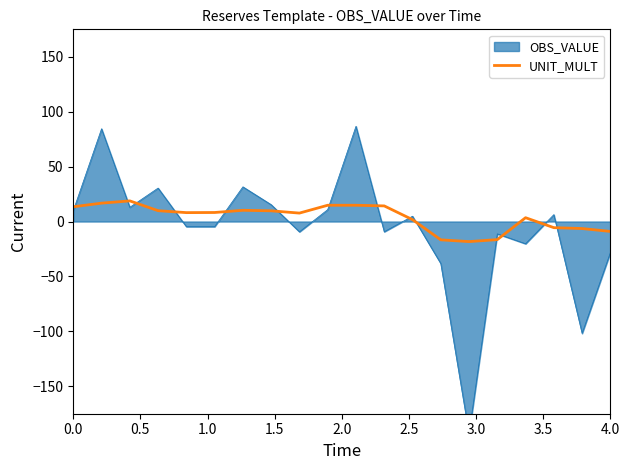

What is the highest value of the UNIT_MULT series?

18.8